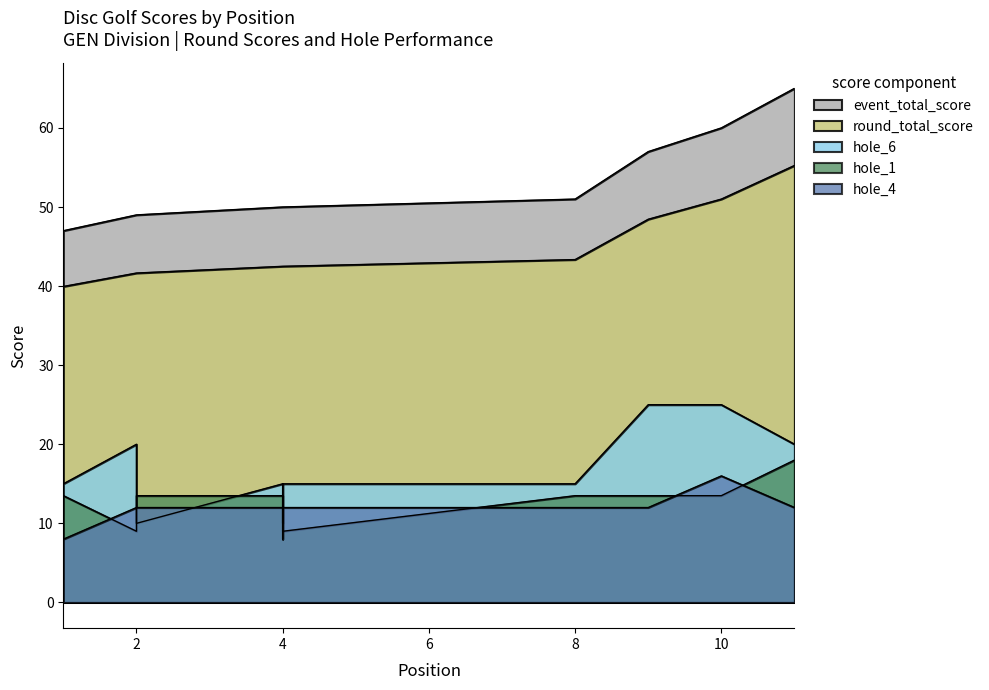

What are all the series names shown in the legend?

event_total_score, round_total_score, hole_6, hole_1, hole_4